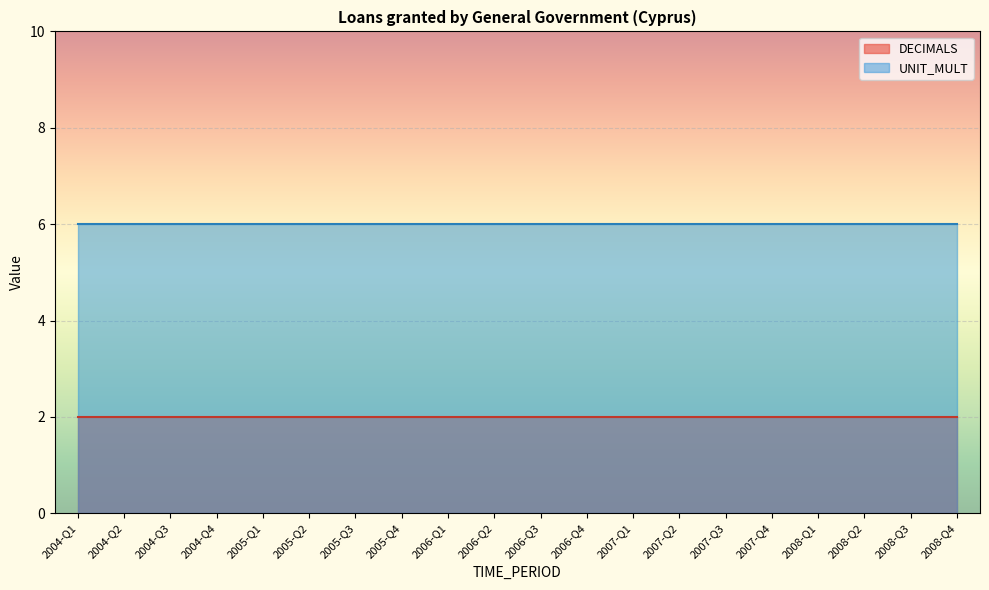

What is the maximum value for UNIT_MULT?

6